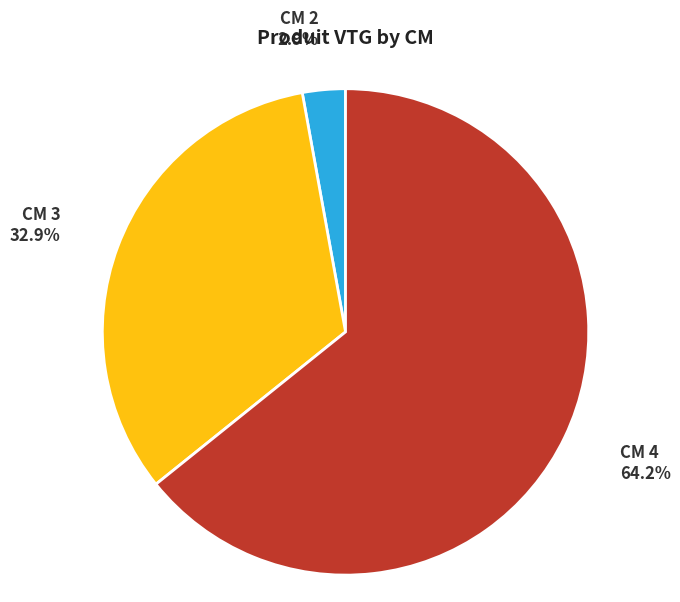

To the nearest percent, what is the average slice percentage?

33%